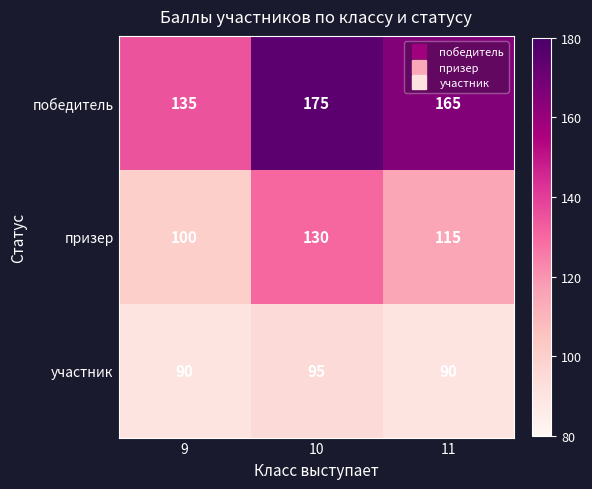

Count the number of data series in this chart.

3